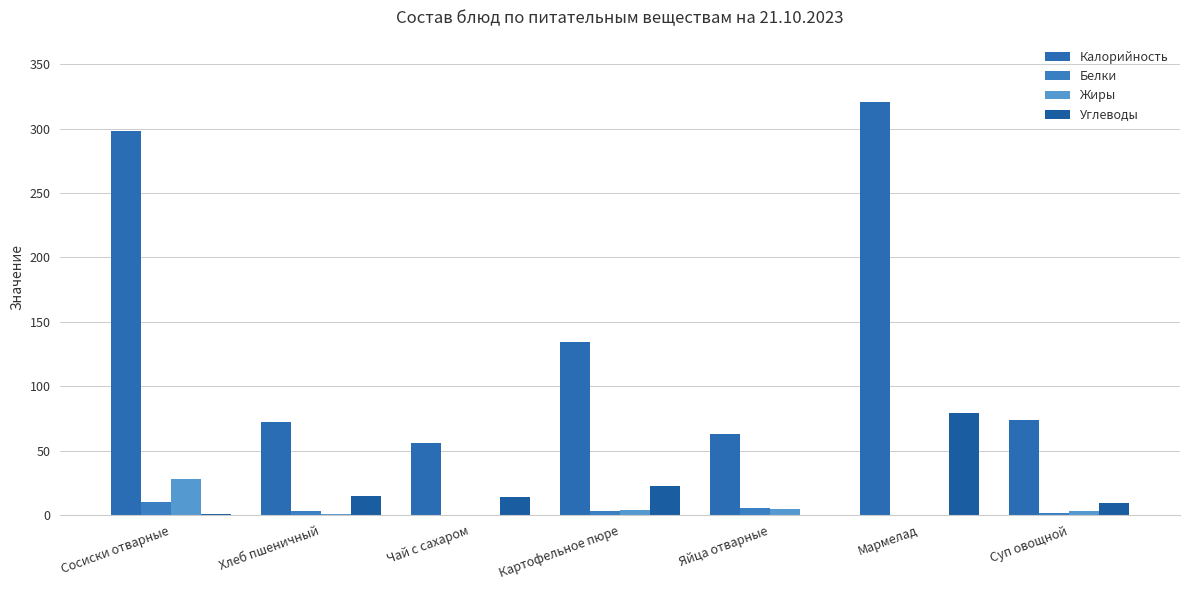

How many data points does each series have?

7